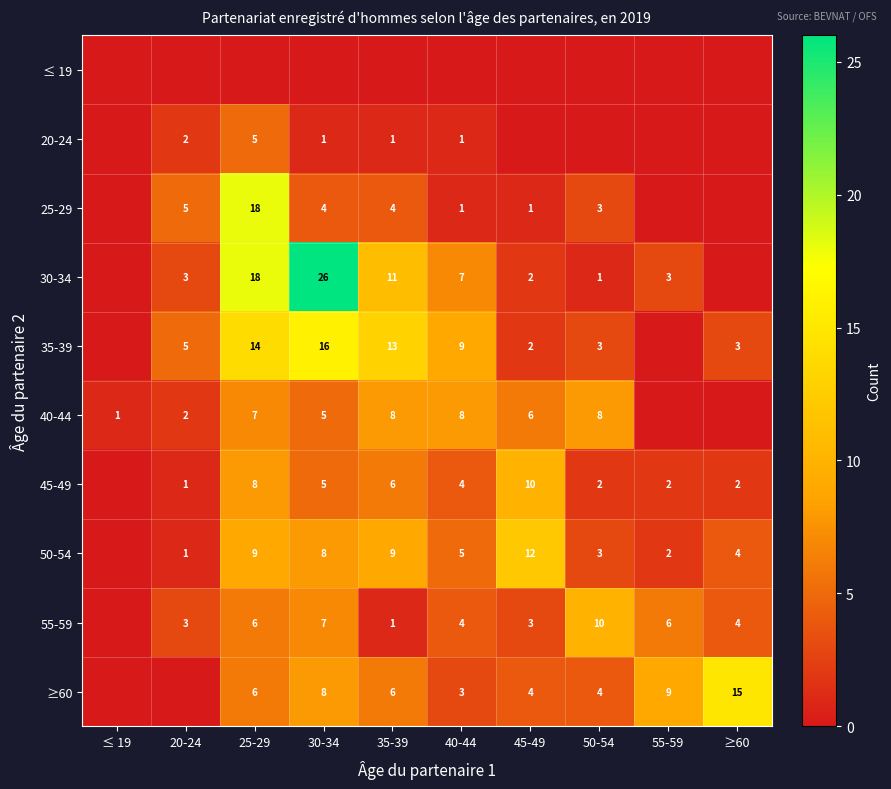

The value of 40-44 at 40-44 is 8. True or false?

True